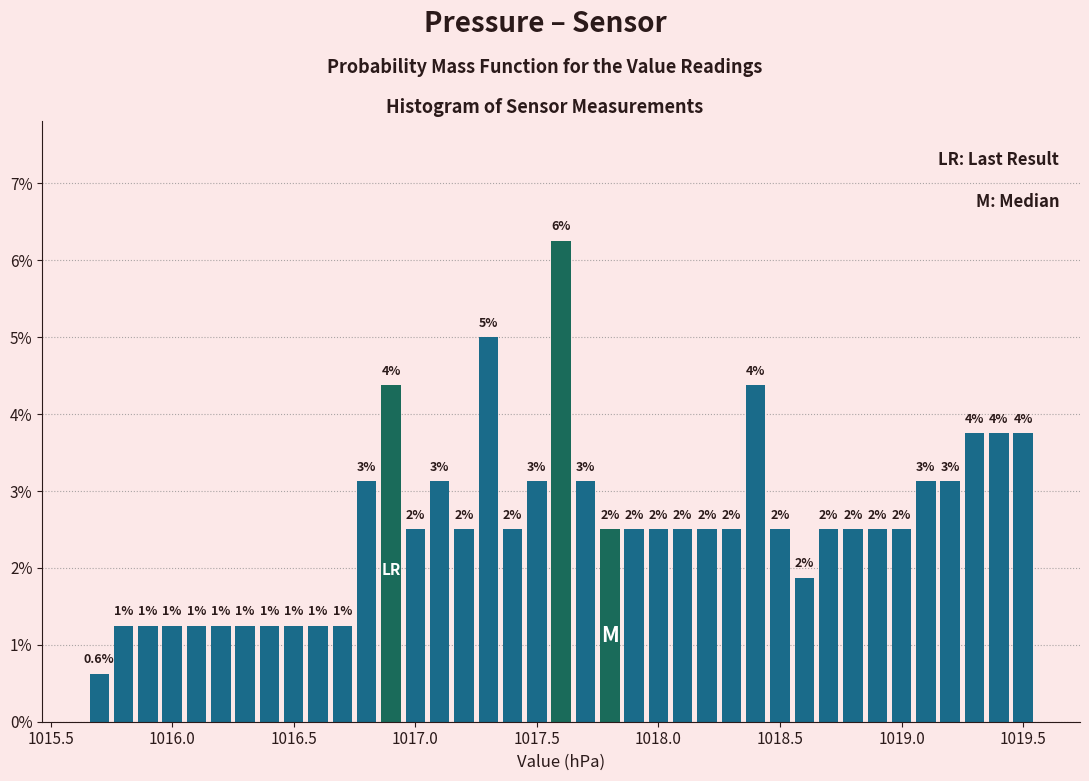

Read against the x-axis, roughly where is the centre of the tallest bar?

1017.60